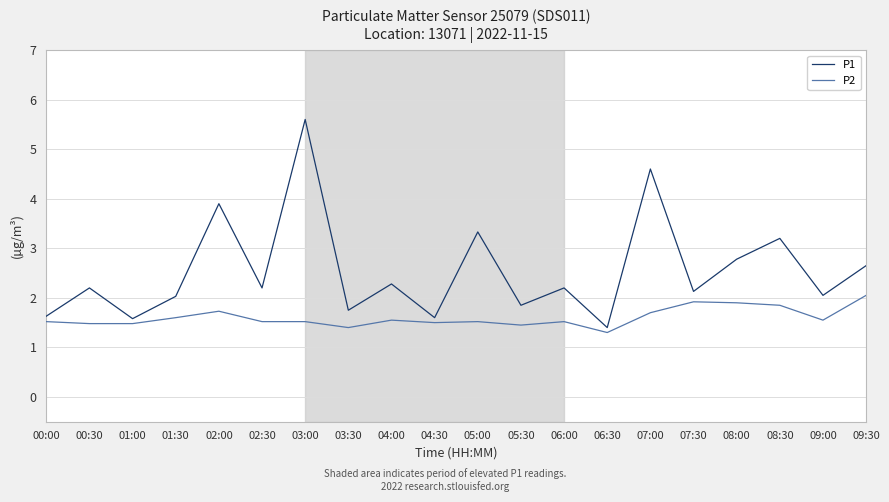

List the series in order of their peak value, lowest first.

P2, P1